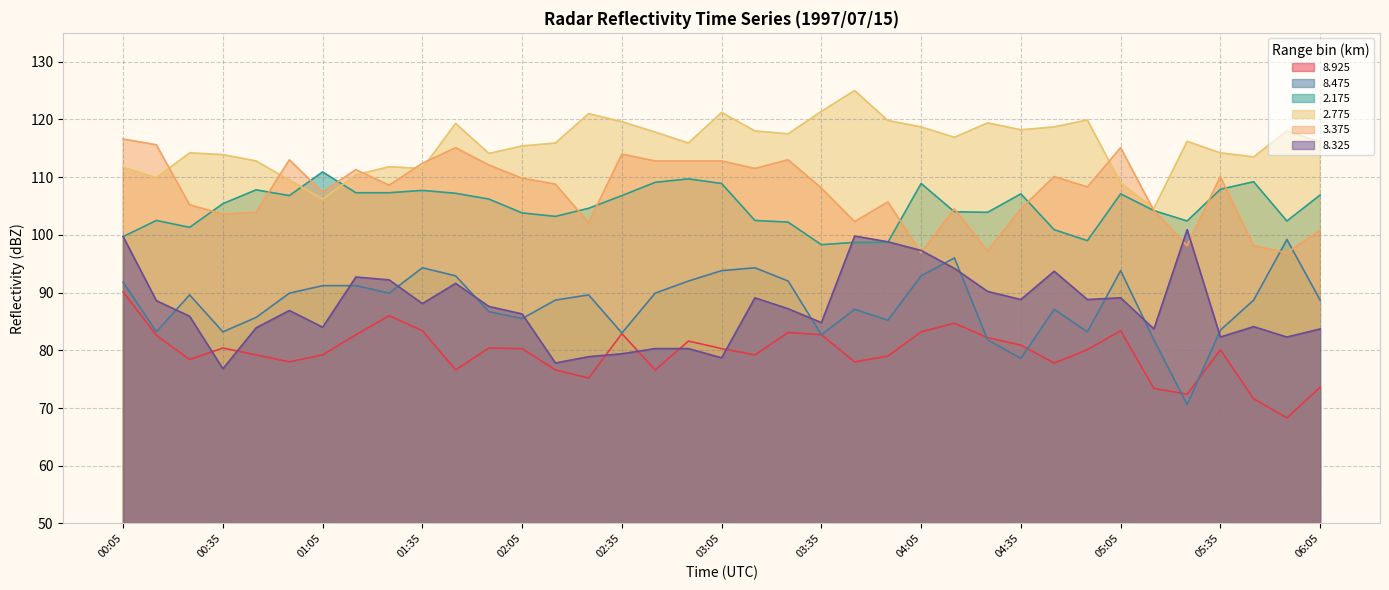

At which category is the sum across all series the highest?

00:05